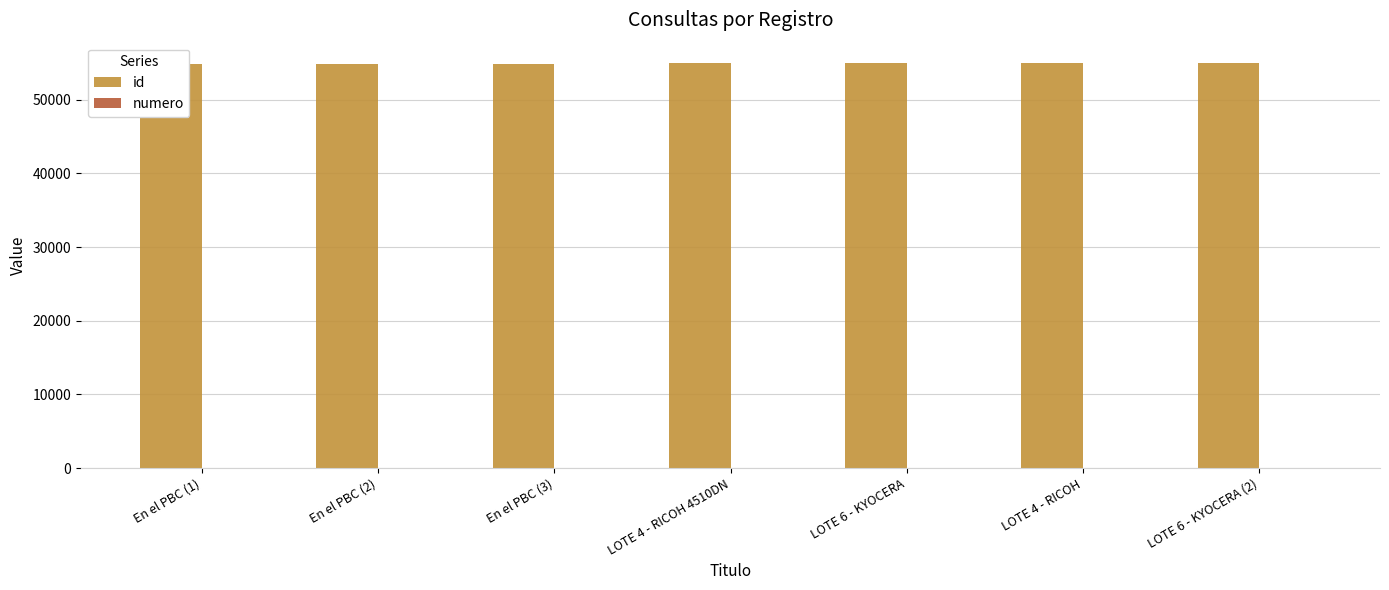

Does the chart contain any negative values?

No